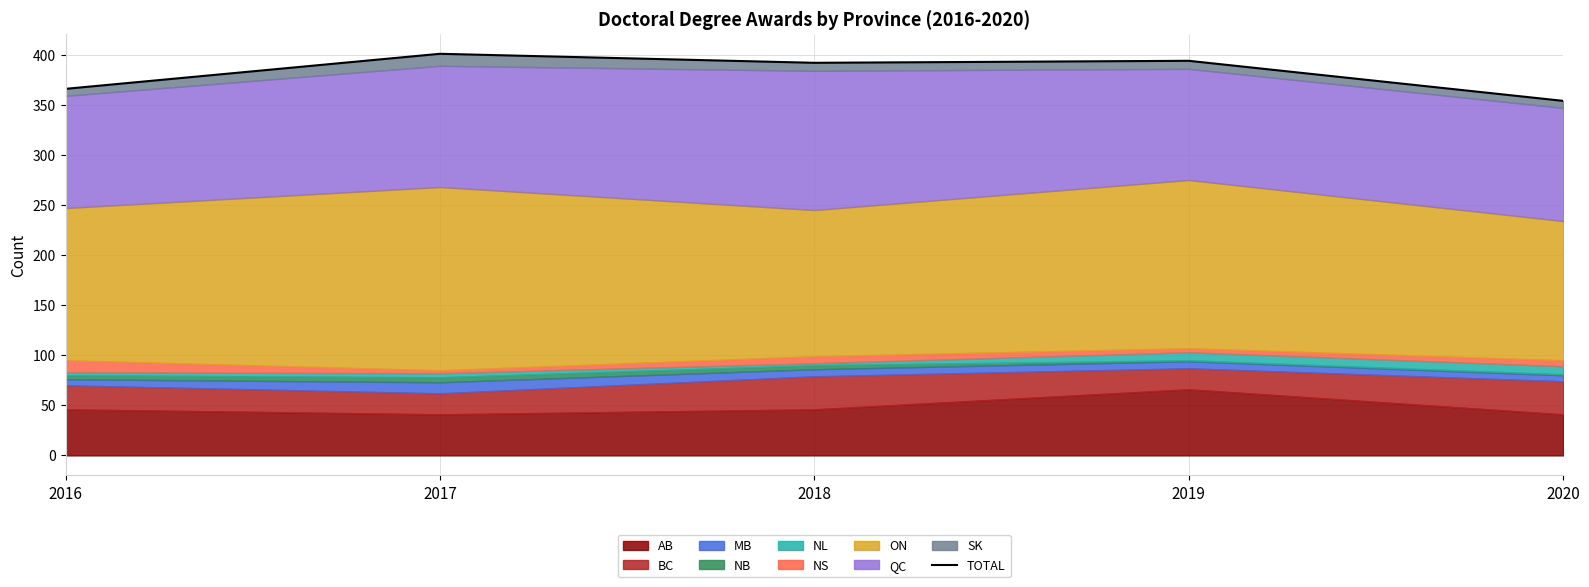

Reading right to left, transcribe all the data shown in this chart.

2020=354	2019=394	2018=392	2017=401	2016=366